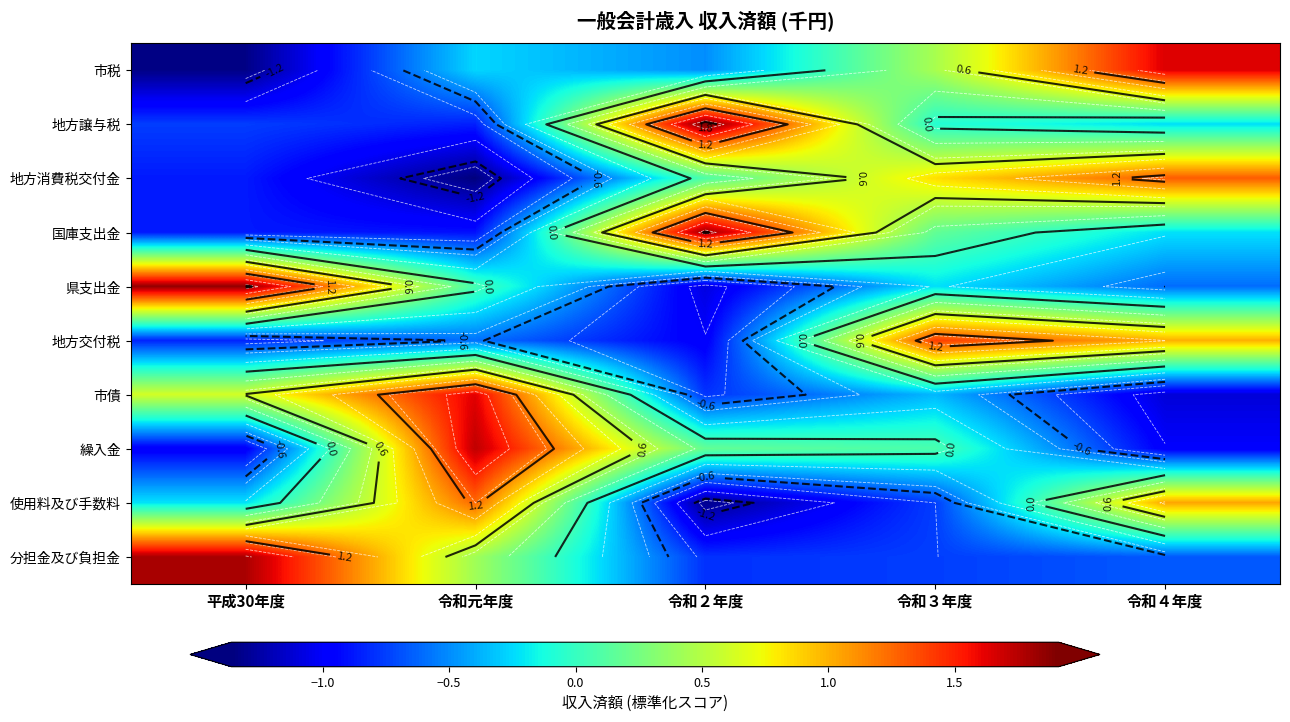

Is the value of 国庫支出金 at 令和元年度 greater than the value of 地方消費税交付金 at 令和２年度?

No